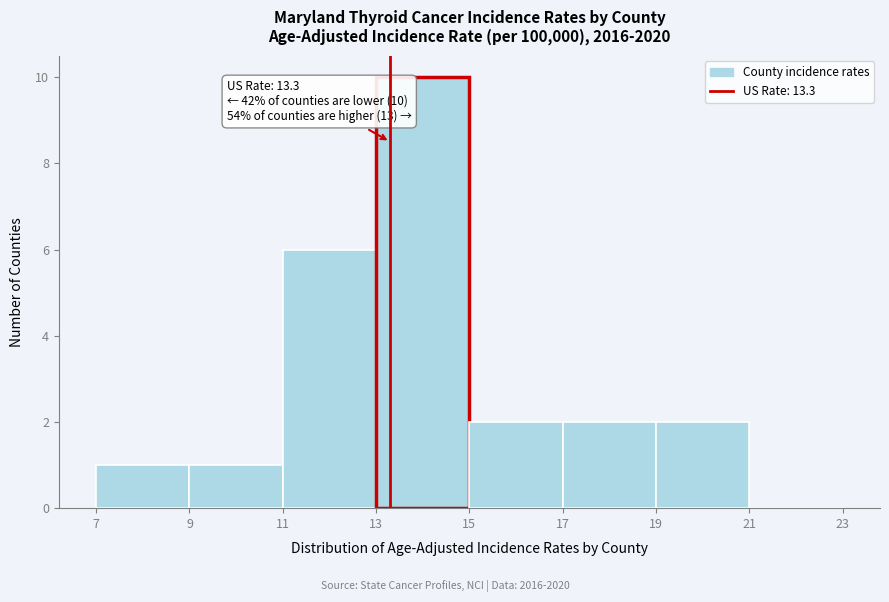

Which range on the x-axis has the tallest bar?

13 to 15